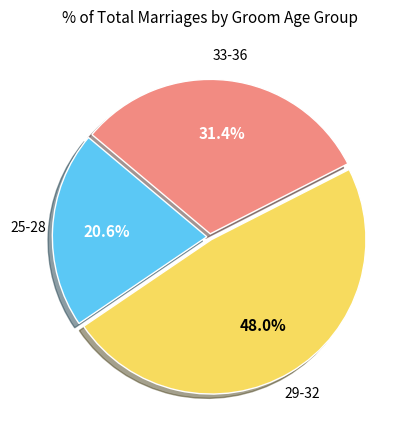

Does 25-28 account for over 50% of the chart?

No